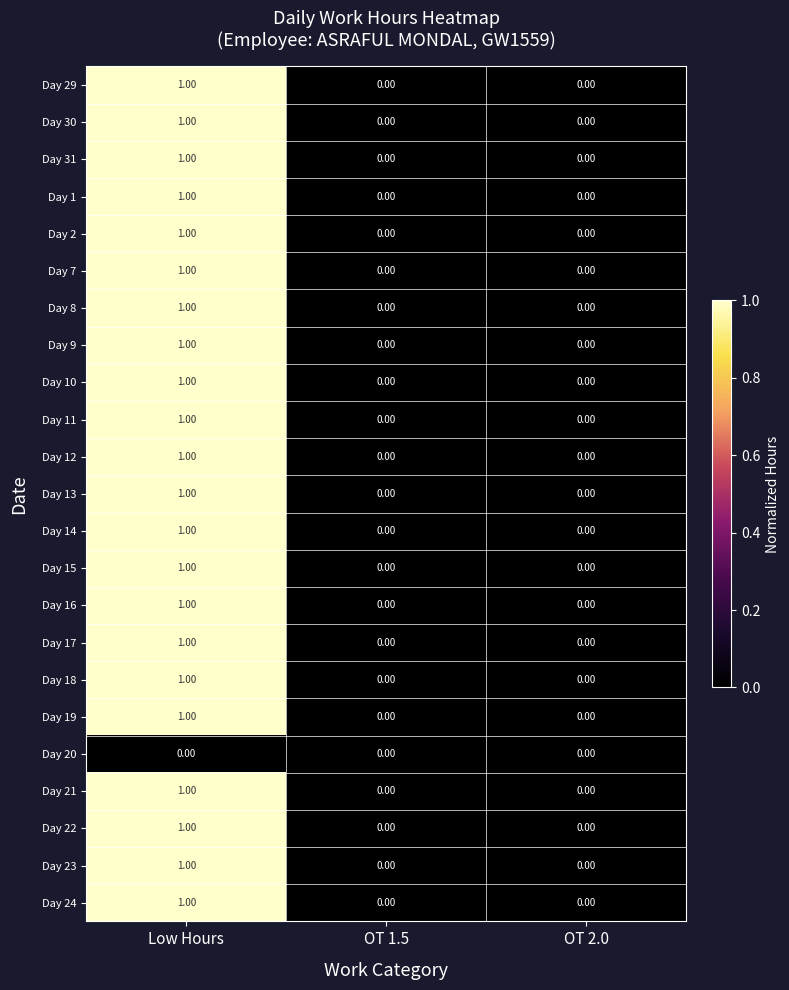

What is the total value across all series at Low Hours?

22